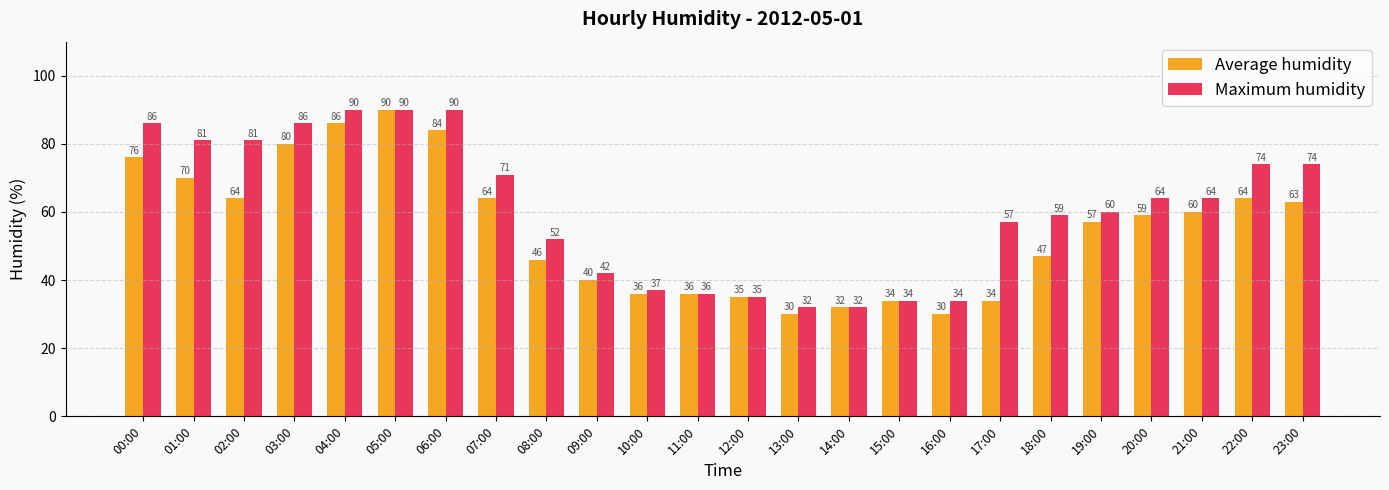

Reading left to right, what are all the values shown in this chart?

Average humidity: 00:00=76	01:00=70	02:00=64	03:00=80	04:00=86	05:00=90	06:00=84	07:00=64	08:00=46	09:00=40	10:00=36	11:00=36	12:00=35	13:00=30	14:00=32	15:00=34	16:00=30	17:00=34	18:00=47	19:00=57	20:00=59	21:00=60	22:00=64	23:00=63
Maximum humidity: 00:00=86	01:00=81	02:00=81	03:00=86	04:00=90	05:00=90	06:00=90	07:00=71	08:00=52	09:00=42	10:00=37	11:00=36	12:00=35	13:00=32	14:00=32	15:00=34	16:00=34	17:00=57	18:00=59	19:00=60	20:00=64	21:00=64	22:00=74	23:00=74